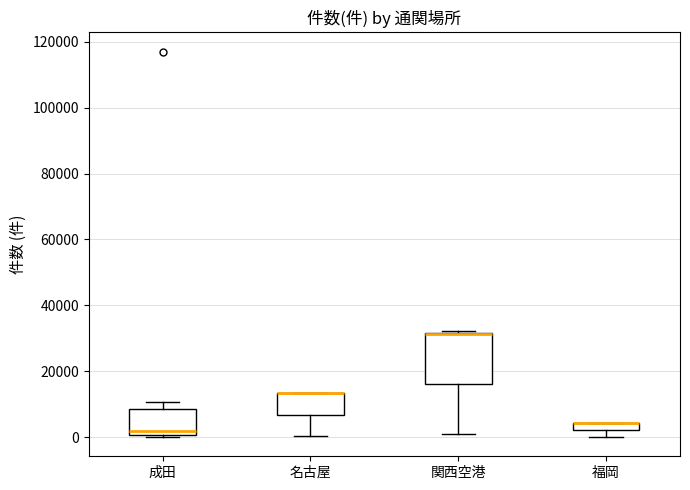

Where does the lower whisker of the box for 関西空港 end on the y-axis? The values are not printed on the chart, so give them approximately, as read against the axis.

0